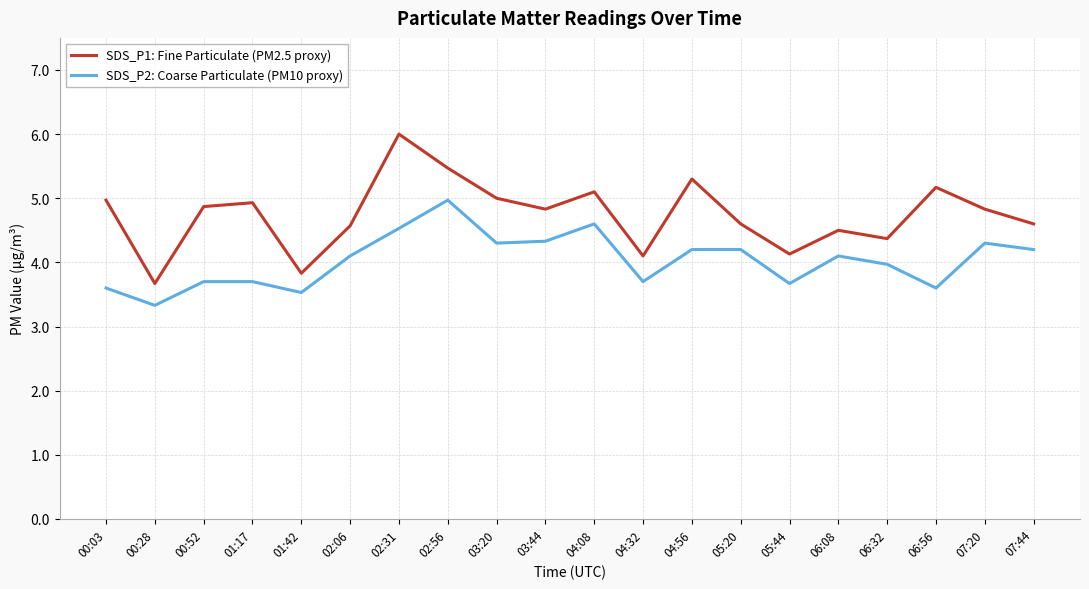

True or false: SDS_P2: Coarse Particulate (PM10 proxy) and SDS_P1: Fine Particulate (PM2.5 proxy) intersect in this chart.

False